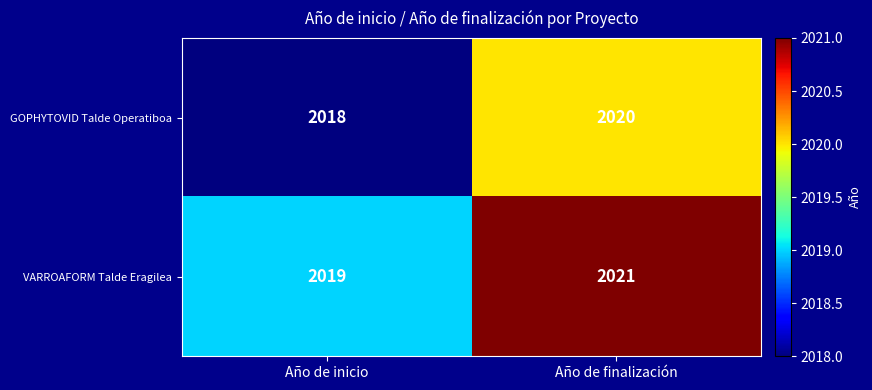

At which category is the sum across all series the highest?

Año de finalización